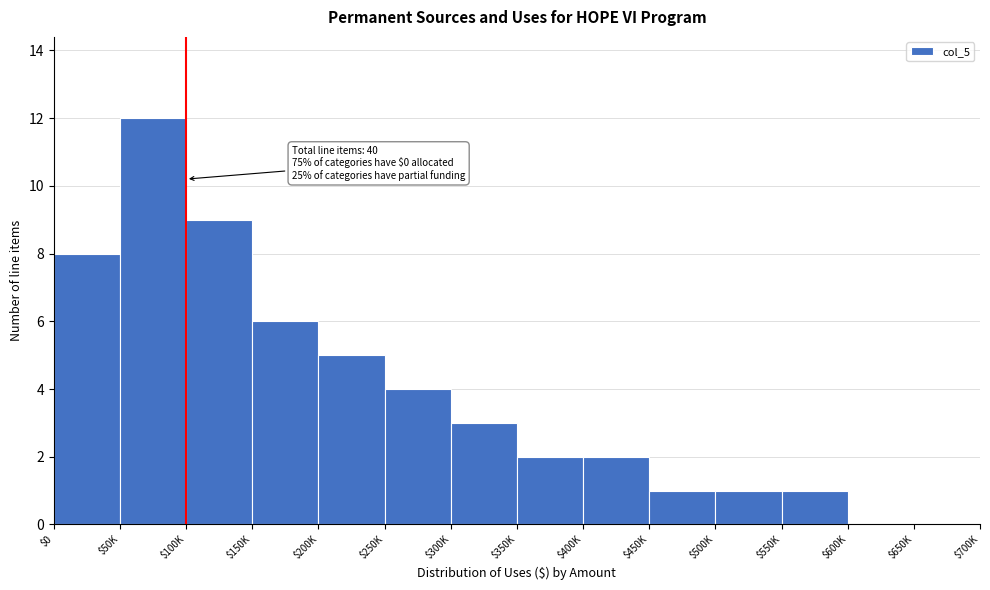

Which label corresponds to the largest value in the chart?

$50K